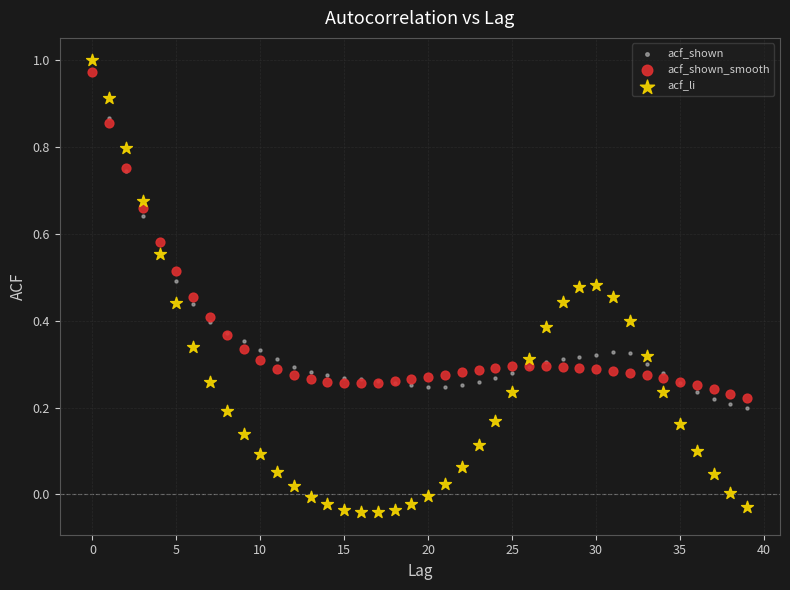

Which series has the widest spread of Y values?

acf_li